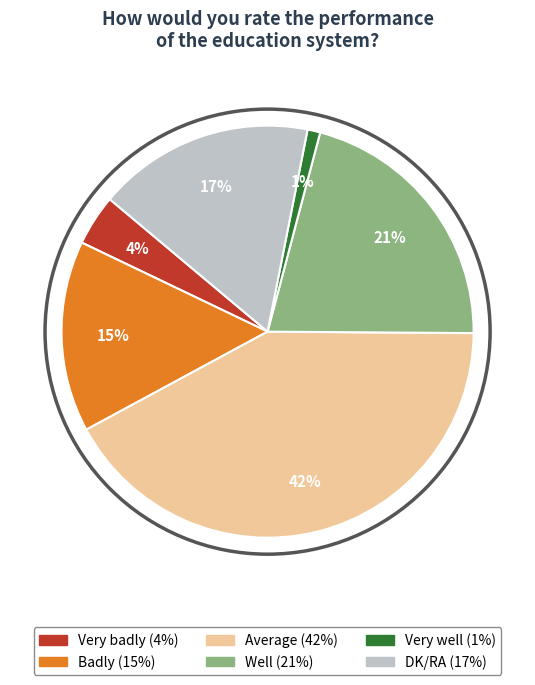

Does Very well account for over 50% of the chart?

No